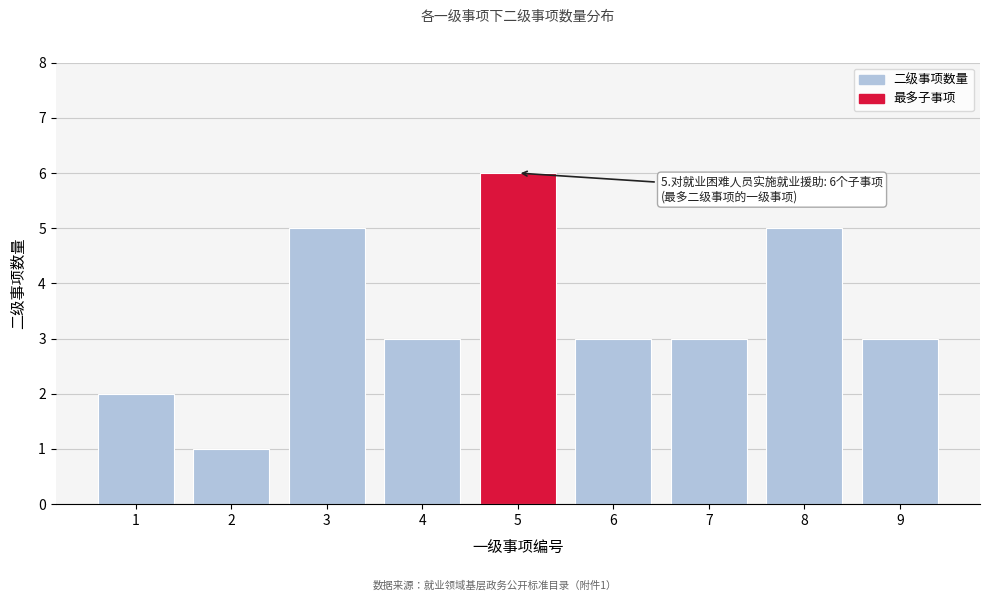

Reading left to right, list all the values displayed in this chart.

2	1	5	3	6	3	3	5	3